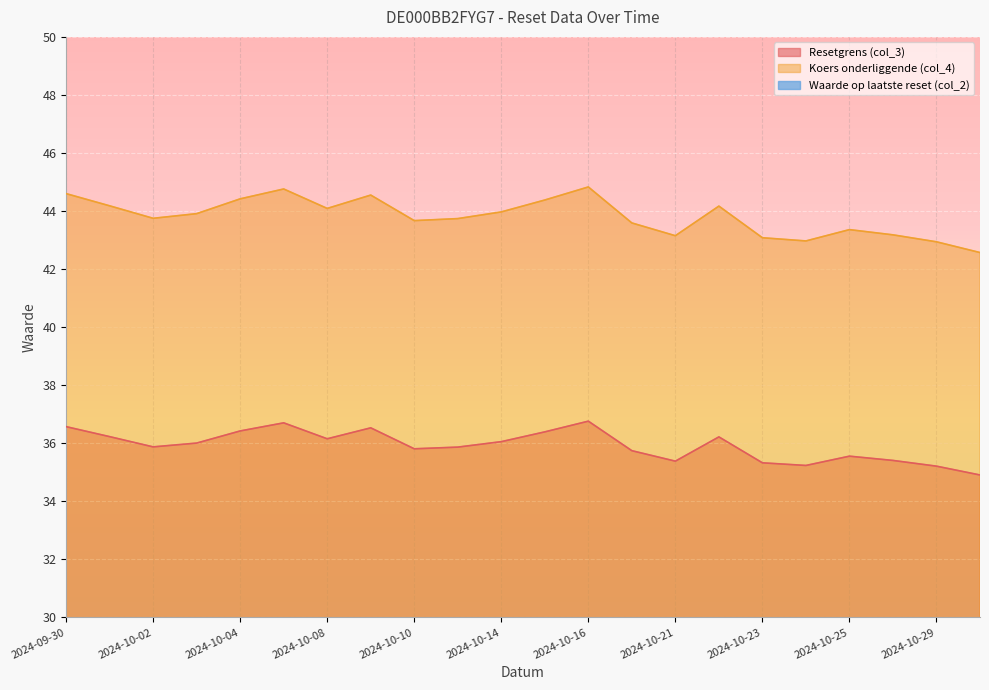

What is the label of the 6th point from the left?

2024-10-07